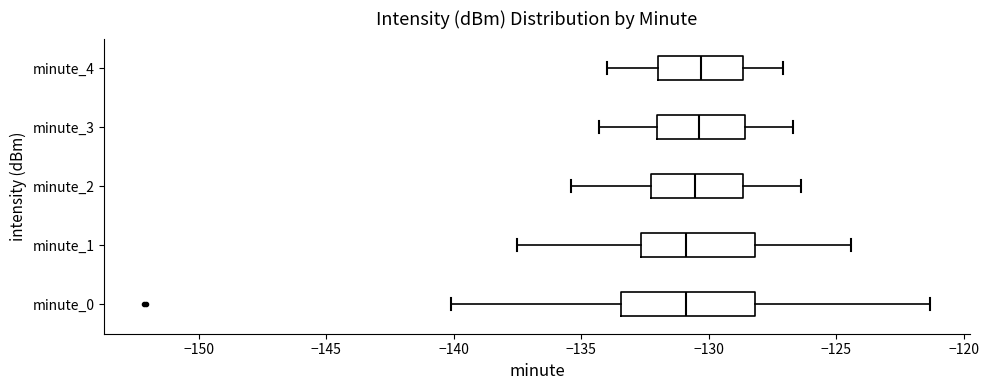

Where does the right whisker of the box for minute_4 end on the x-axis? The values are not printed on the chart, so give them approximately, as read against the axis.

-127.0